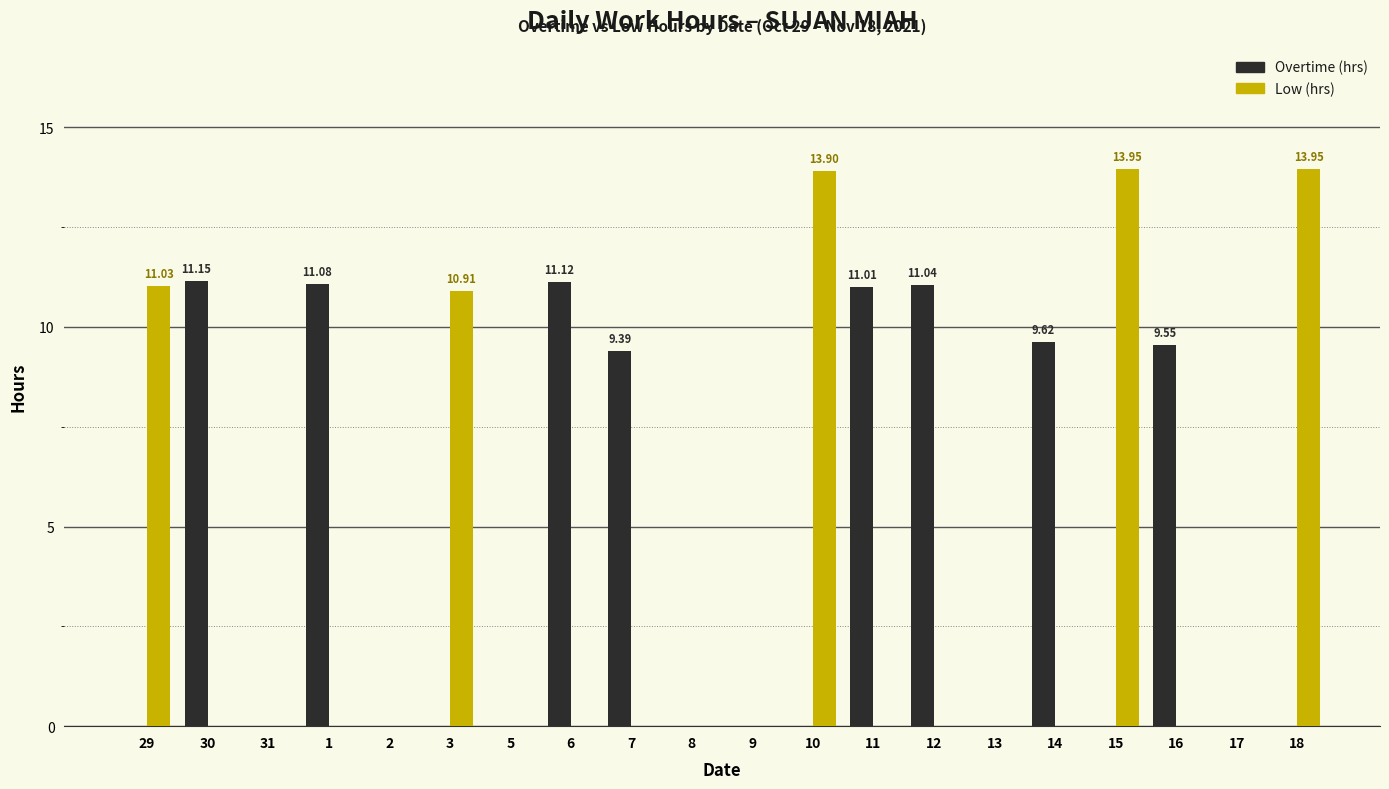

What is the sum of all Overtime (hrs) values?

84.0